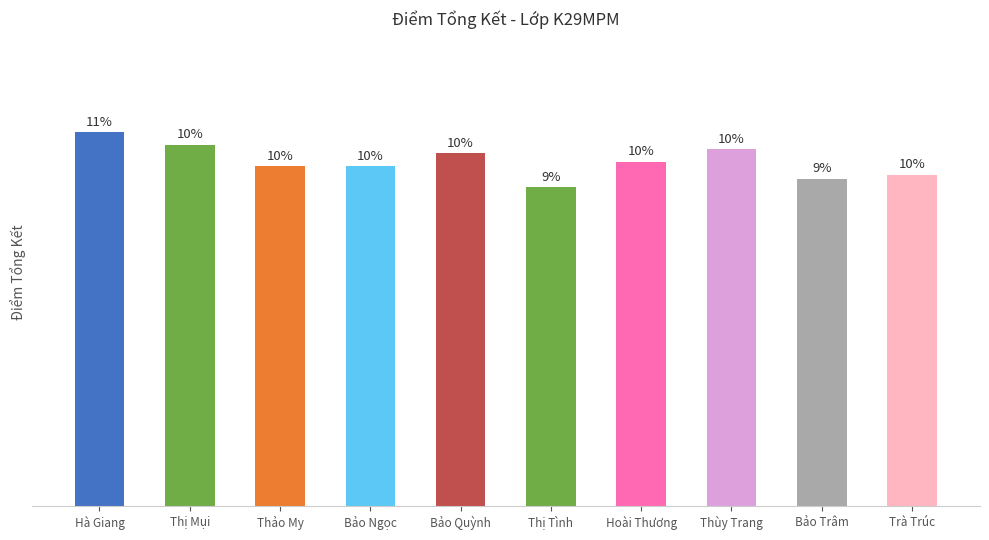

The value at Hoài Thương is 8.1. True or false?

True